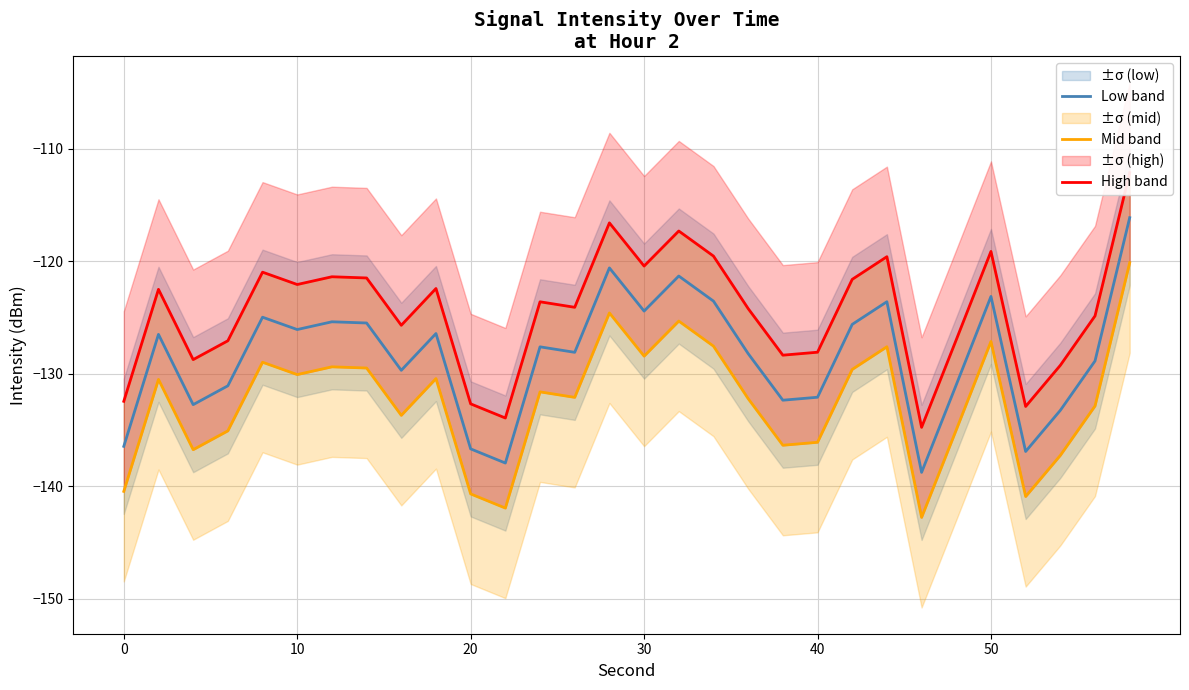

What is the lowest value of the Low band series?

-138.8